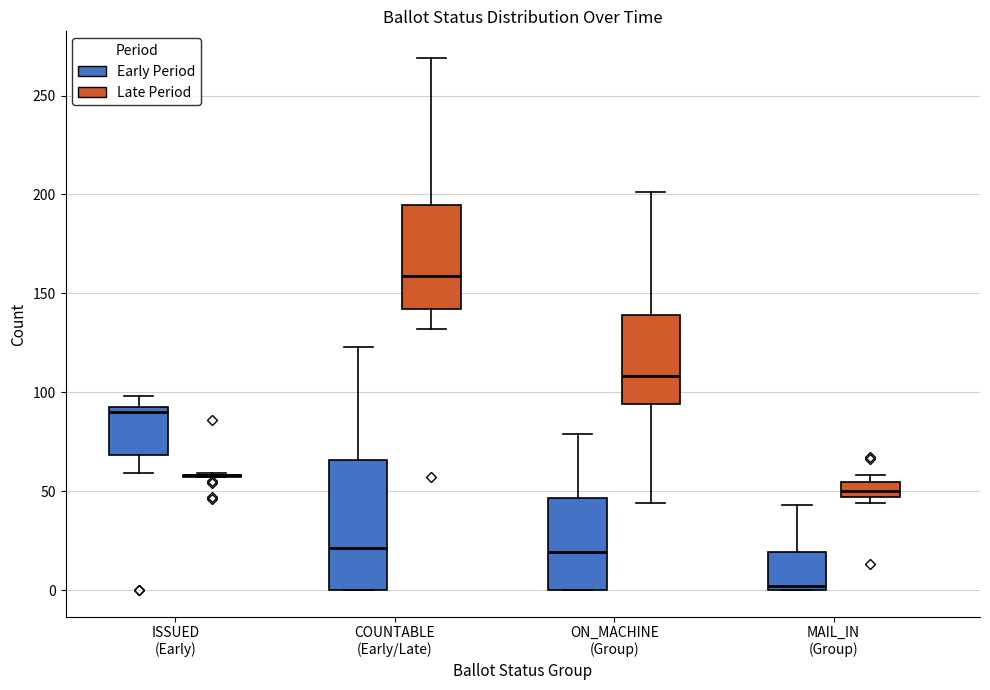

Which box is the tallest, from its lower edge to its upper edge?

COUNTABLE (Early/Late) (Early Period)